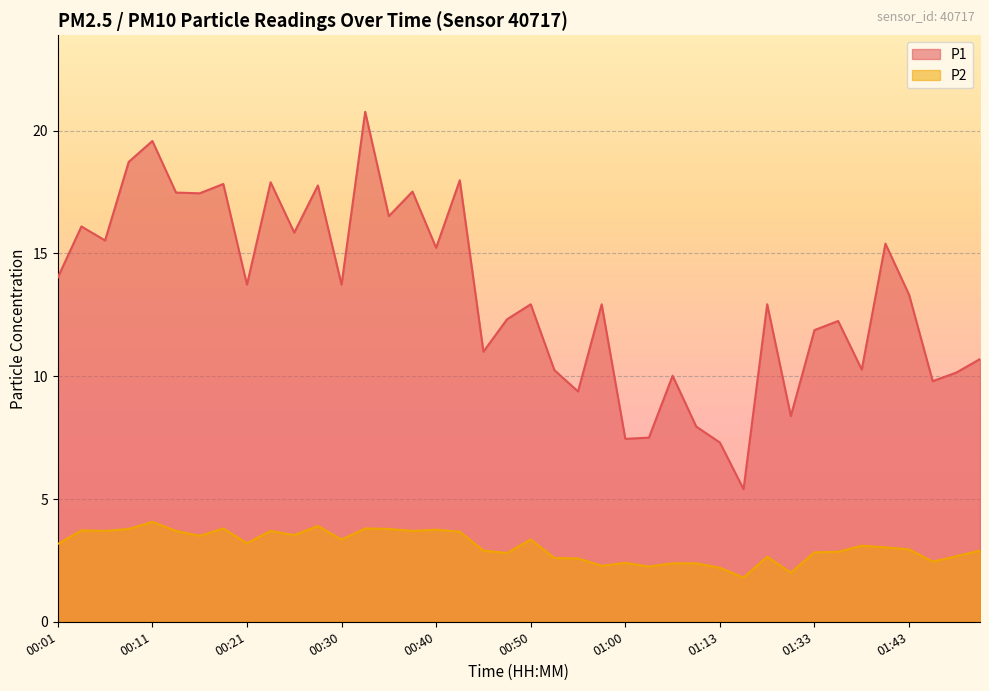

At which label is P2 closest to 2?

01:31